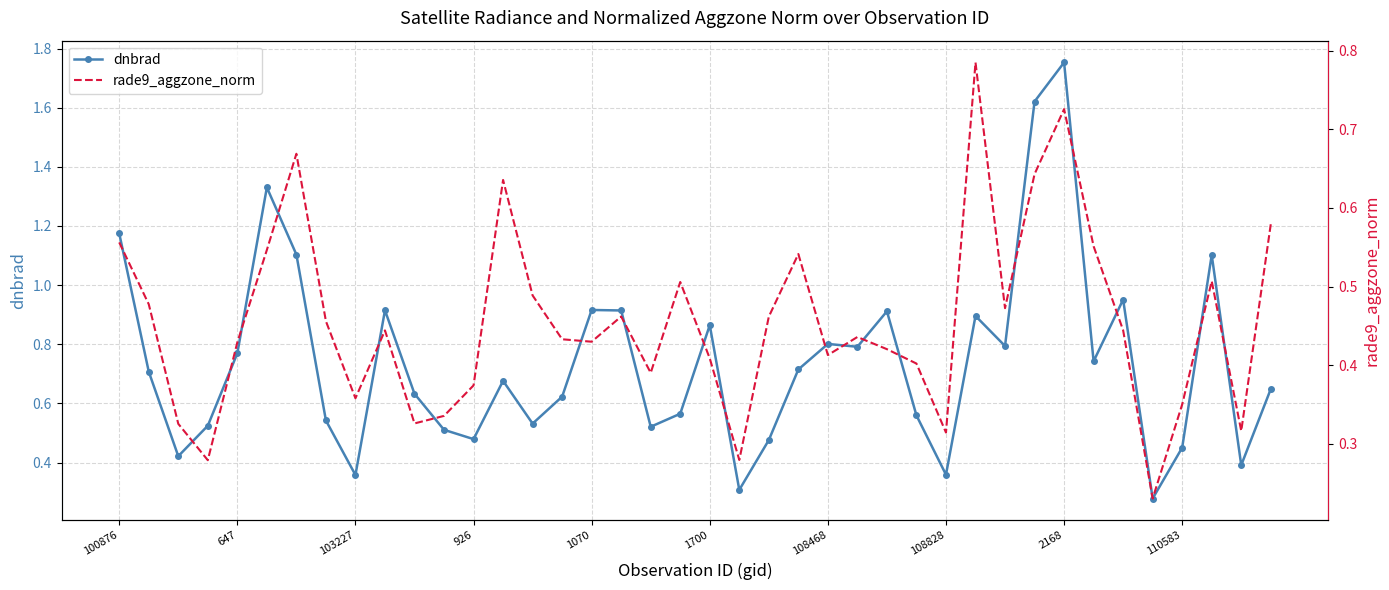

True or false: dnbrad has more than 0 interior local peaks.

True